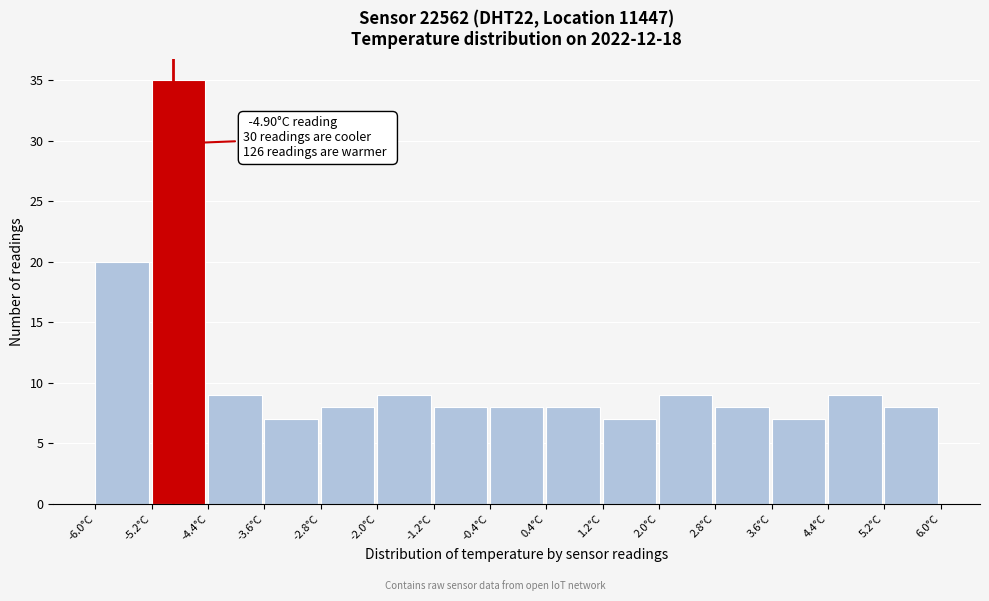

Over which range of the x-axis is the bar tallest?

-5.2 to -4.4